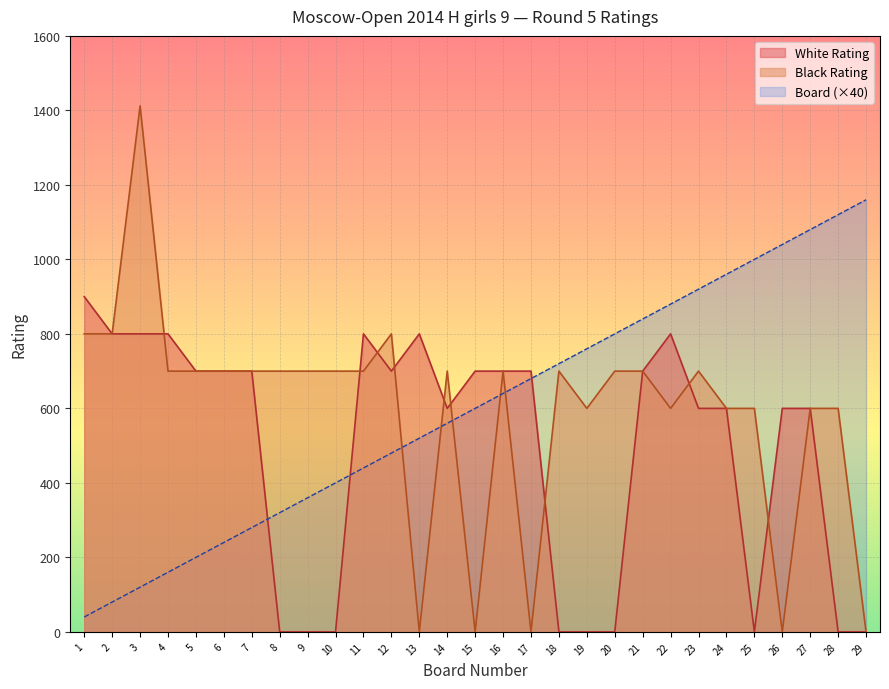

Which category has the highest value in the Black Rating series?

3